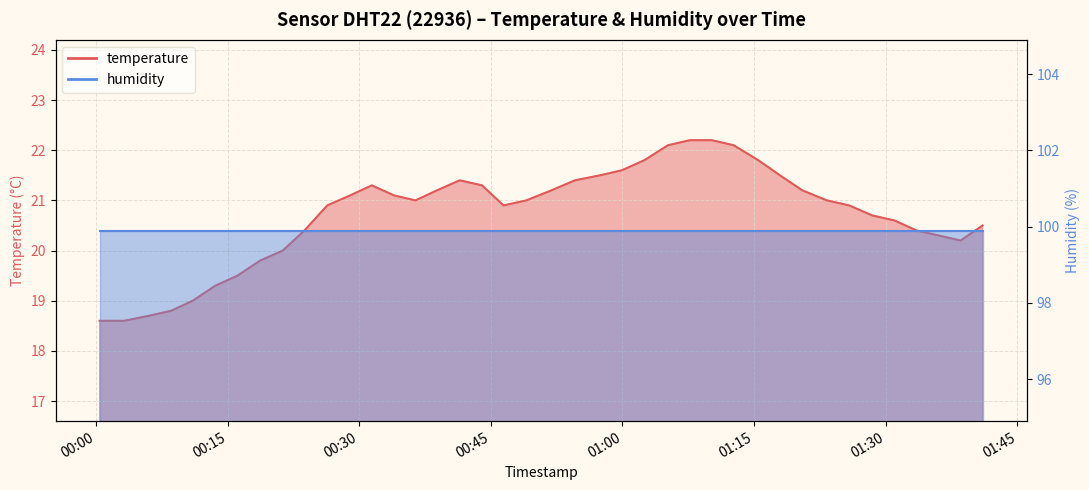

List the labels in order of value, smallest first.

2023-10-08T00:00:26, 2023-10-08T00:03:12, 2023-10-08T00:06:02, 2023-10-08T00:08:35, 2023-10-08T00:11:02, 2023-10-08T00:13:37, 2023-10-08T00:16:08, 2023-10-08T00:18:43, 2023-10-08T00:21:18, 2023-10-08T01:38:32, 2023-10-08T01:36:03, 2023-10-08T00:23:46, 2023-10-08T01:33:31, 2023-10-08T01:41:02, 2023-10-08T01:31:00, 2023-10-08T01:28:28, 2023-10-08T00:26:22, 2023-10-08T00:46:27, 2023-10-08T01:25:50, 2023-10-08T00:36:25, 2023-10-08T00:49:03, 2023-10-08T01:23:18, 2023-10-08T00:28:59, 2023-10-08T00:33:58, 2023-10-08T00:38:52, 2023-10-08T00:51:54, 2023-10-08T01:20:30, 2023-10-08T00:31:27, 2023-10-08T00:44:00, 2023-10-08T00:41:27, 2023-10-08T00:54:35, 2023-10-08T00:57:27, 2023-10-08T01:17:57, 2023-10-08T00:59:56, 2023-10-08T01:02:29, 2023-10-08T01:15:29, 2023-10-08T01:05:12, 2023-10-08T01:12:40, 2023-10-08T01:07:41, 2023-10-08T01:10:11